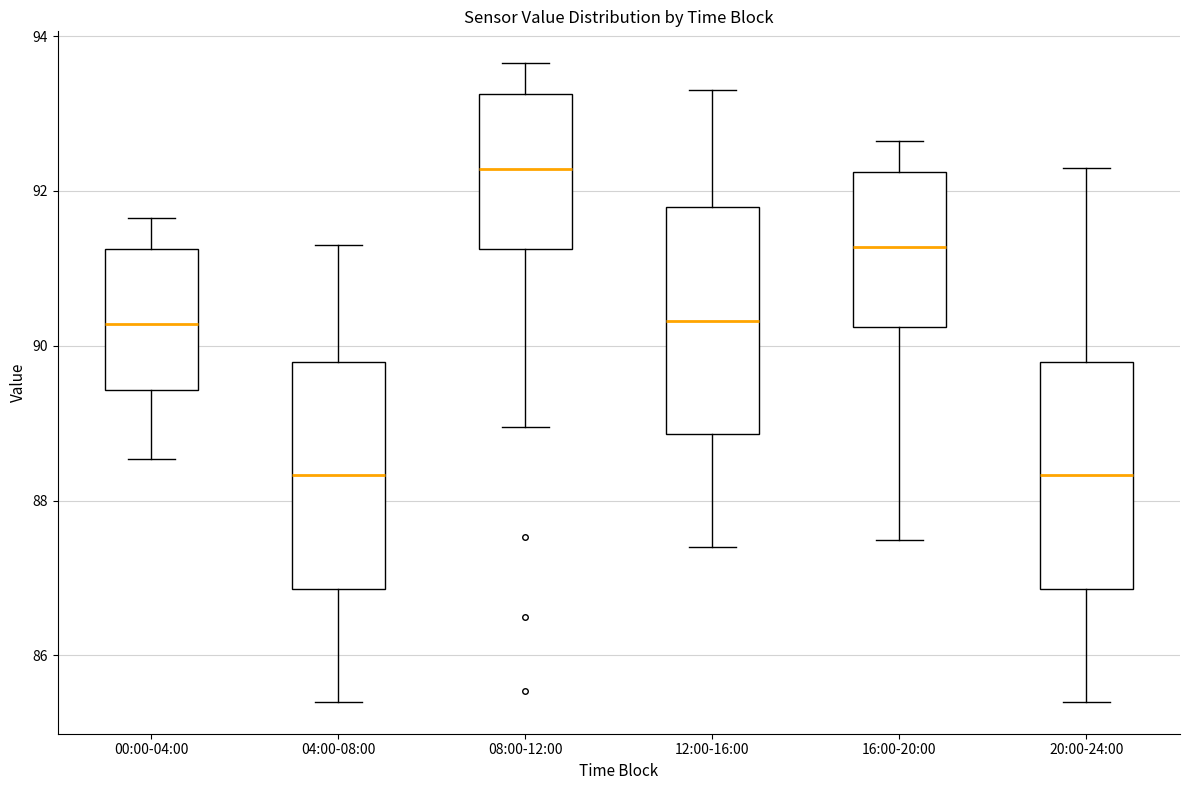

Reading left to right, read every box against the y-axis: the position of its median line, the range the box covers, and the ends of its whiskers. The values are not printed on the chart, so give them approximately, as read against the axis.

00:00-04:00: median 90.2, box 89.4 to 91.2, whiskers 88.6 to 91.6
04:00-08:00: median 88.4, box 86.8 to 89.8, whiskers 85.4 to 91.4
08:00-12:00: median 92.2, box 91.2 to 93.2, whiskers 89.0 to 93.6
12:00-16:00: median 90.4, box 88.8 to 91.8, whiskers 87.4 to 93.4
16:00-20:00: median 91.2, box 90.2 to 92.2, whiskers 87.4 to 92.6
20:00-24:00: median 88.4, box 86.8 to 89.8, whiskers 85.4 to 92.4